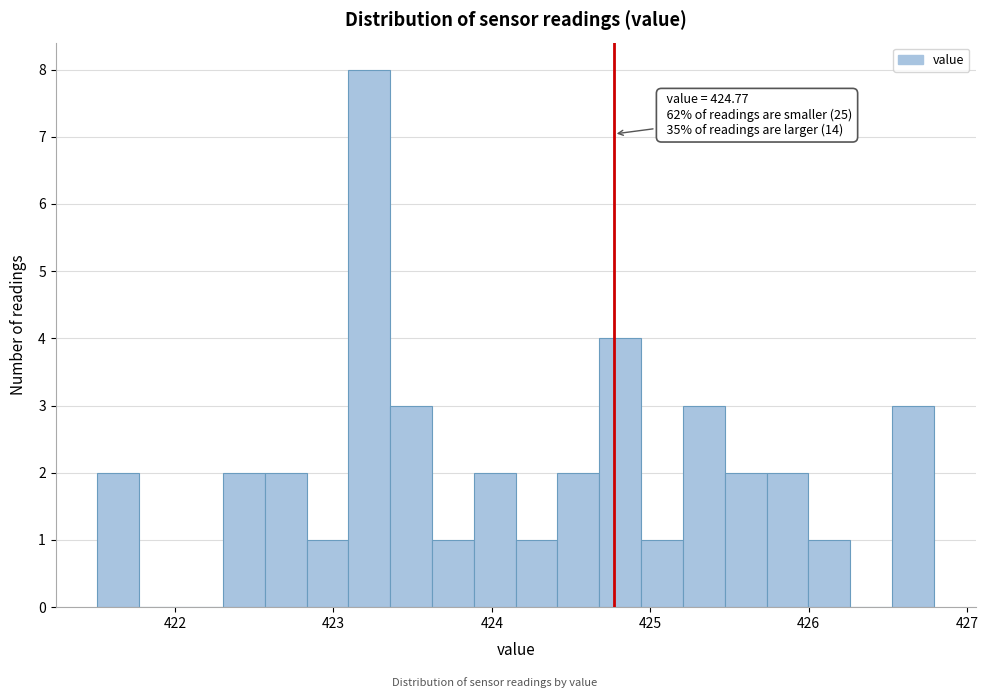

Around what value on the x-axis is the tallest bar? Give the approximate position of its centre, as read against the axis.

423.2